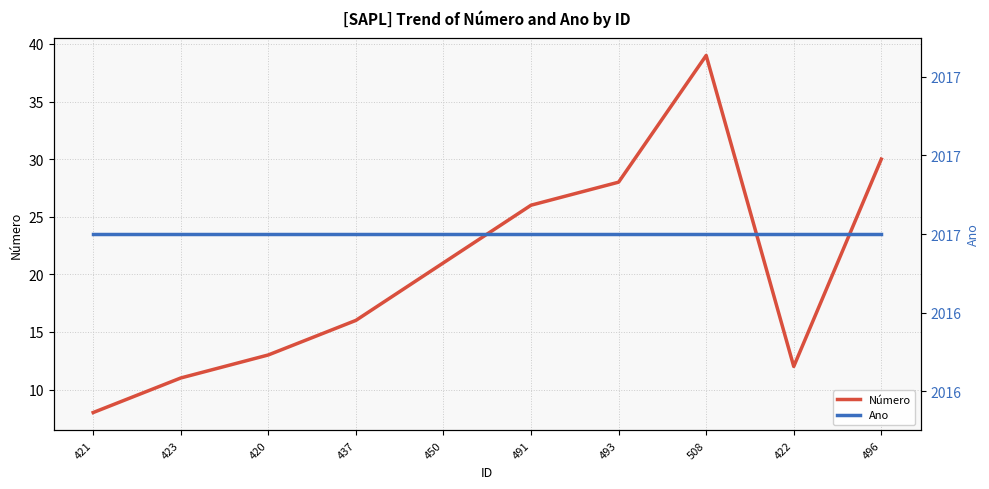

Reading right to left, extract all data points from this chart.

Número: 30	12	39	28	26	21	16	13	11	8
Ano: 2017	2017	2017	2017	2017	2017	2017	2017	2017	2017